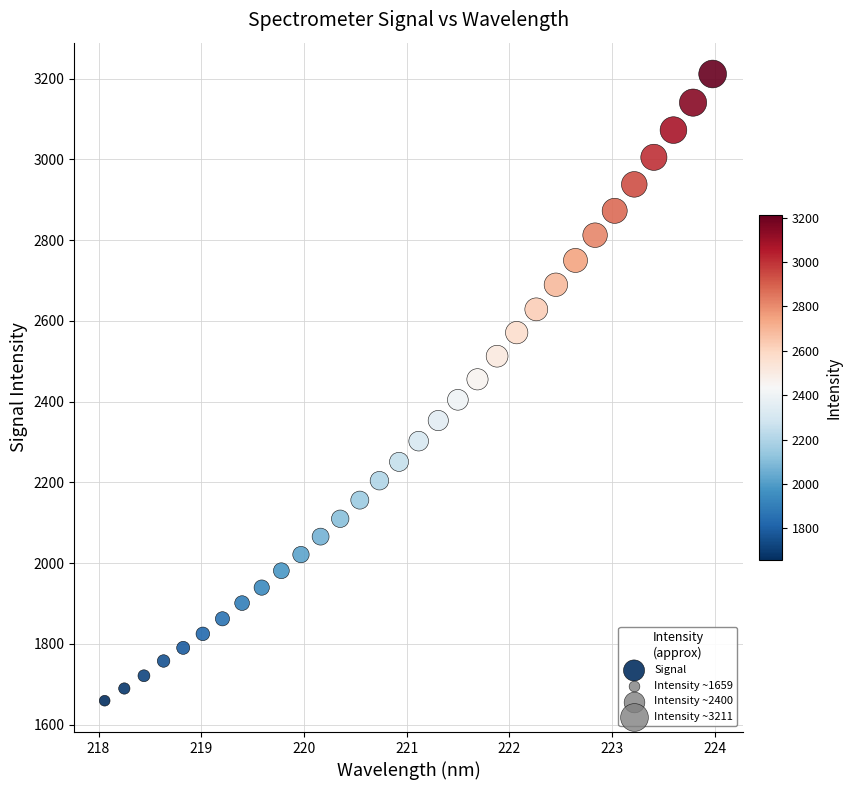

What is the range of Y values (max minus min)?

1552.1